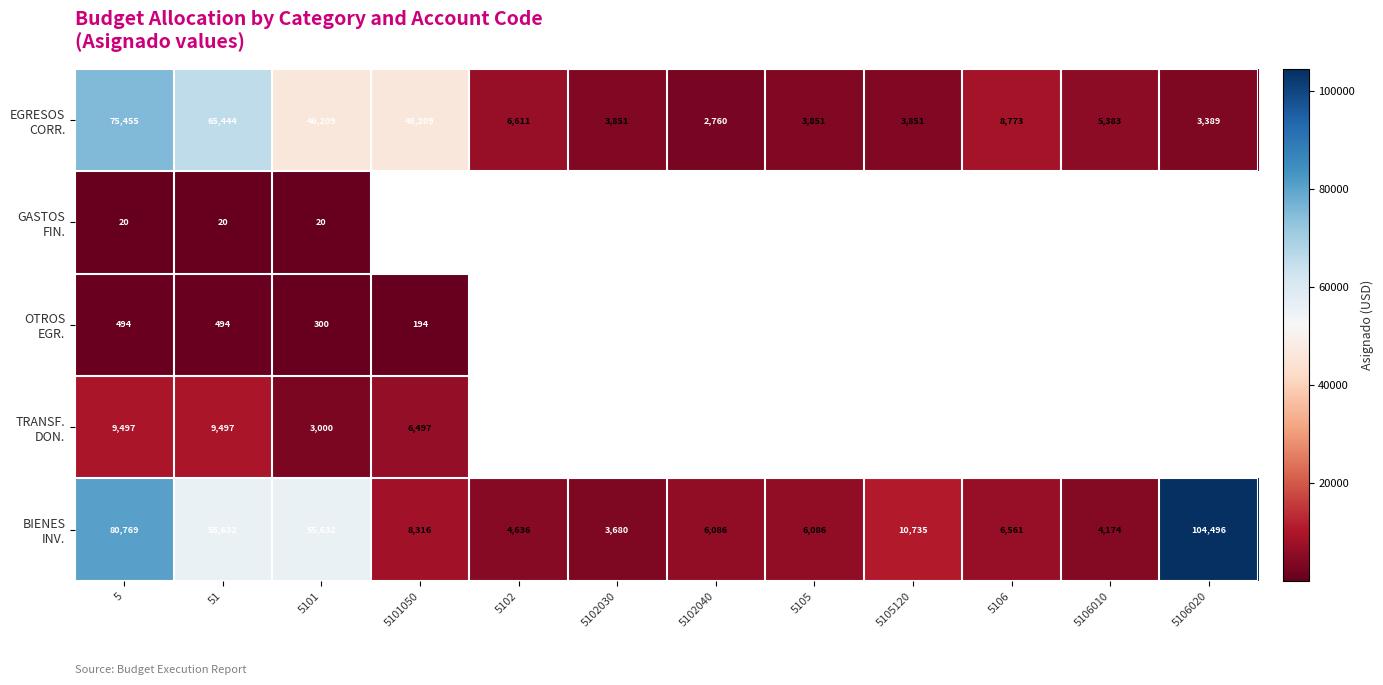

What is the difference between the BIENES INV. values at 5105120 and 5101?

44896.8